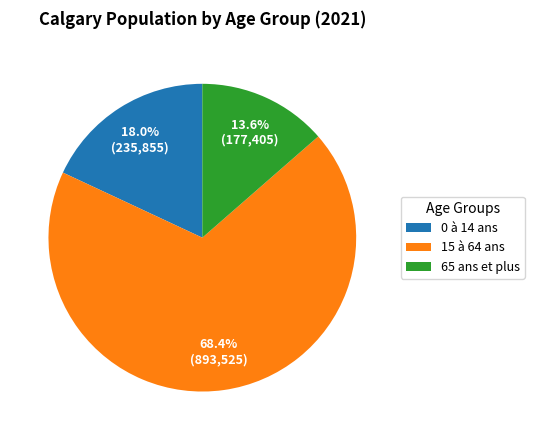

How many slices are in this pie chart?

3